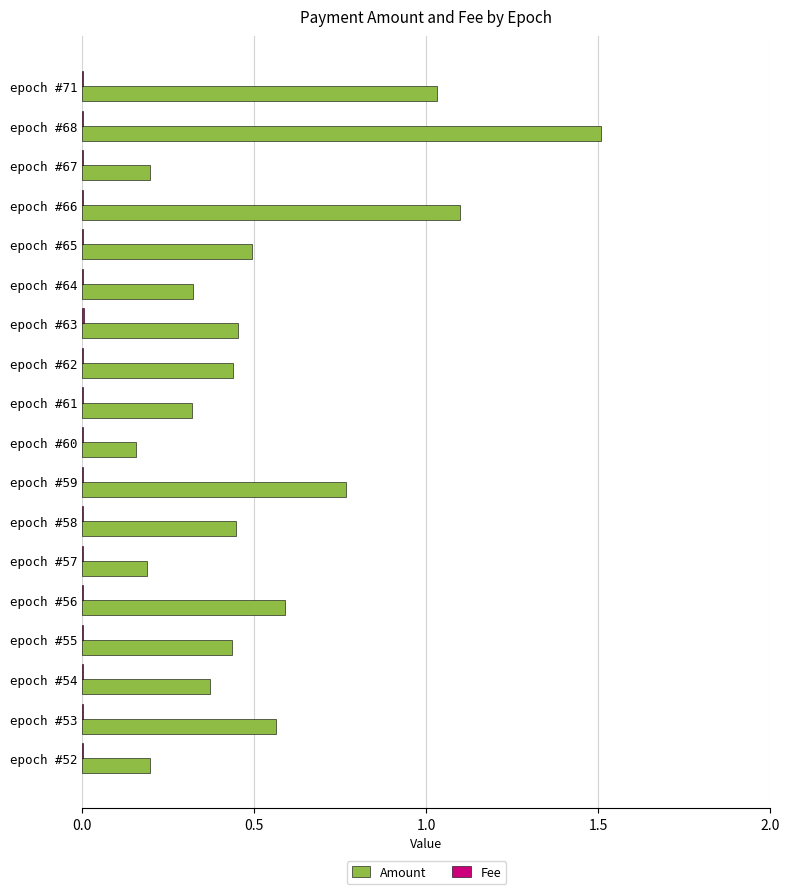

Which series has the largest total across all categories?

Amount